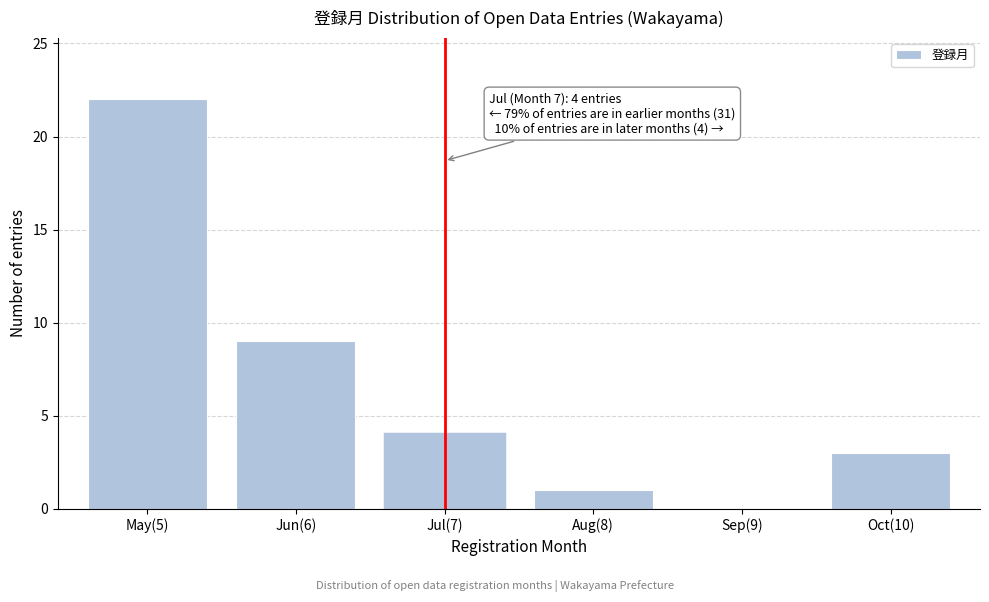

Reading left to right, what are all the values shown in this chart?

May(5)=22	Jun(6)=9	Jul(7)=4	Aug(8)=1	Sep(9)=0	Oct(10)=3